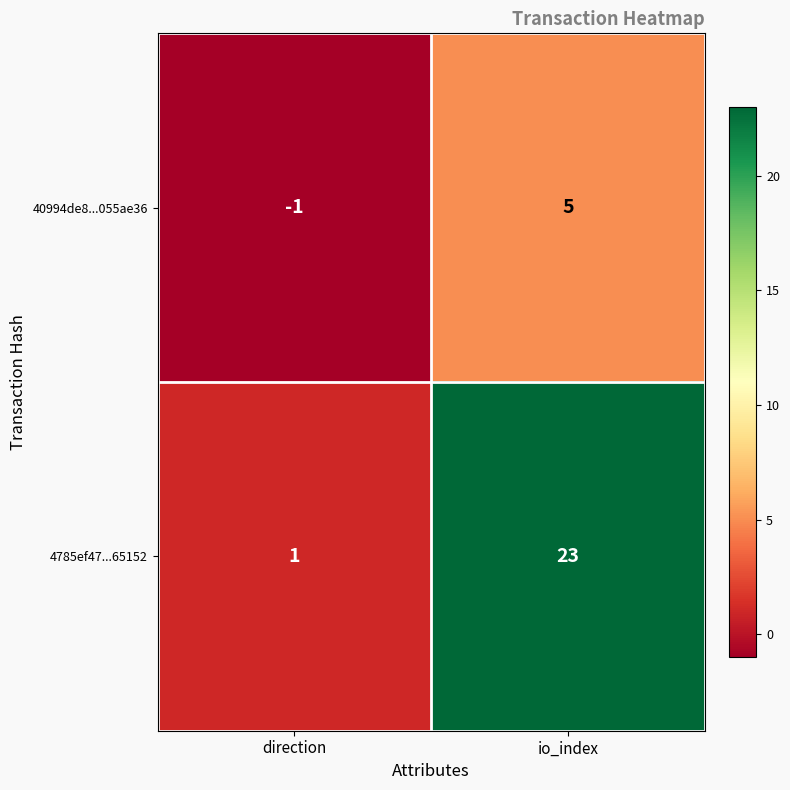

Reading left to right, transcribe all the data shown in this chart.

40994de8...055ae36: -1	5
4785ef47...65152: 1	23